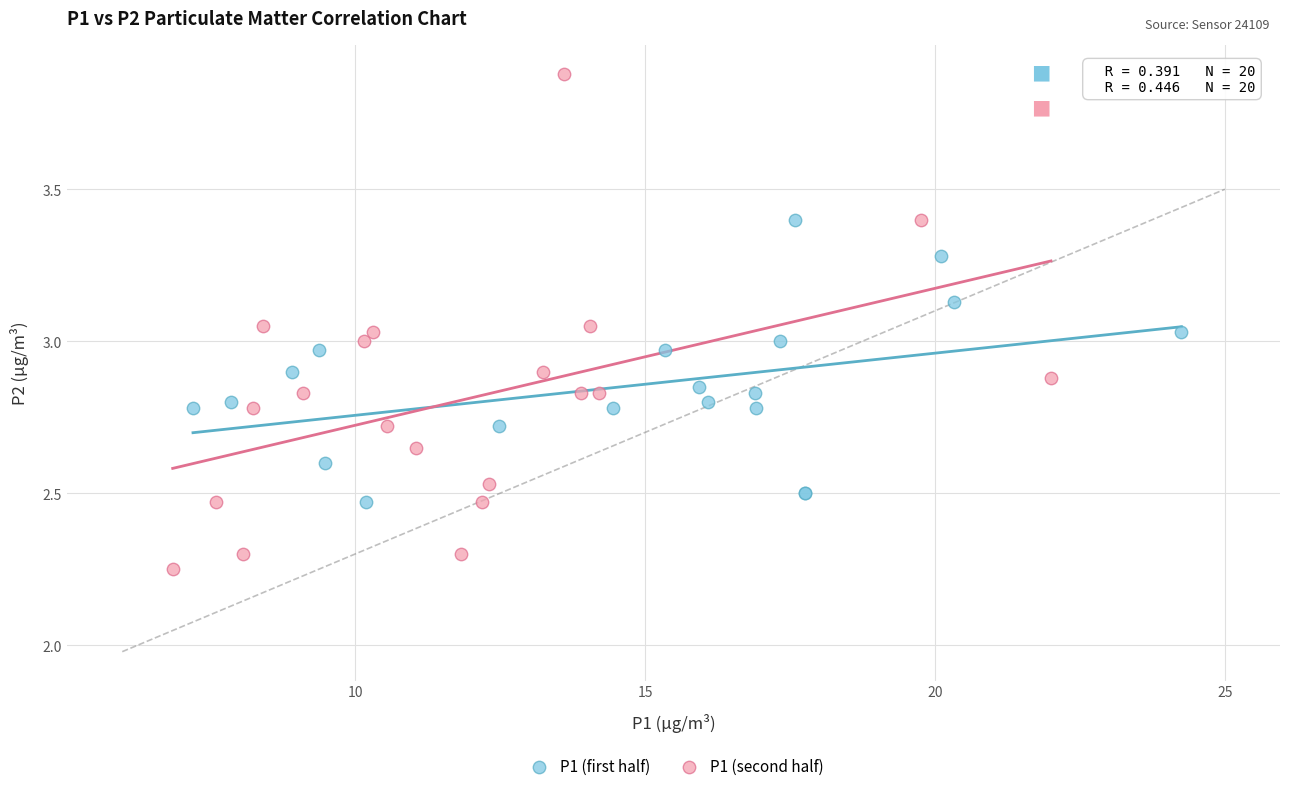

What are all the series names shown in the legend?

P1 (first half), P1 (second half)